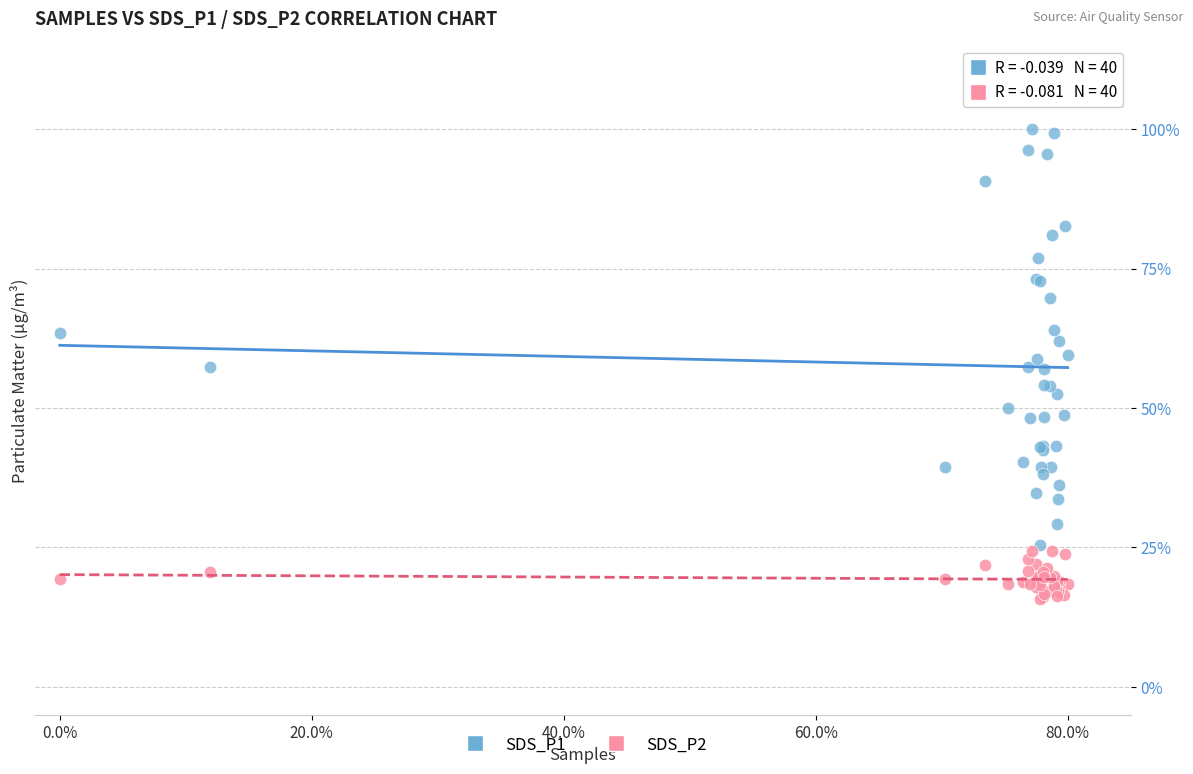

Which series has the largest Y range (max minus min)?

SDS_P1